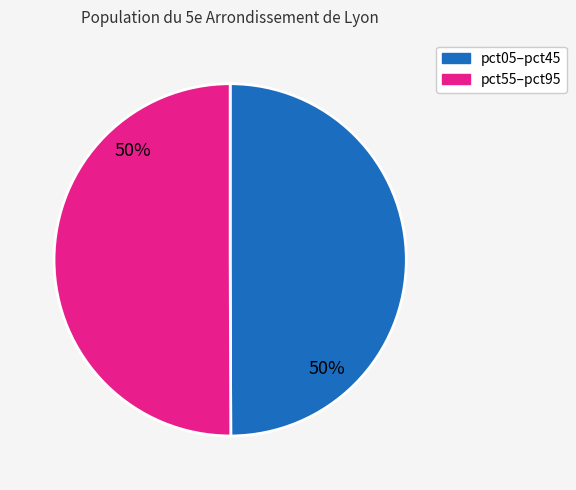

To the nearest percent, what is the average slice percentage?

50%